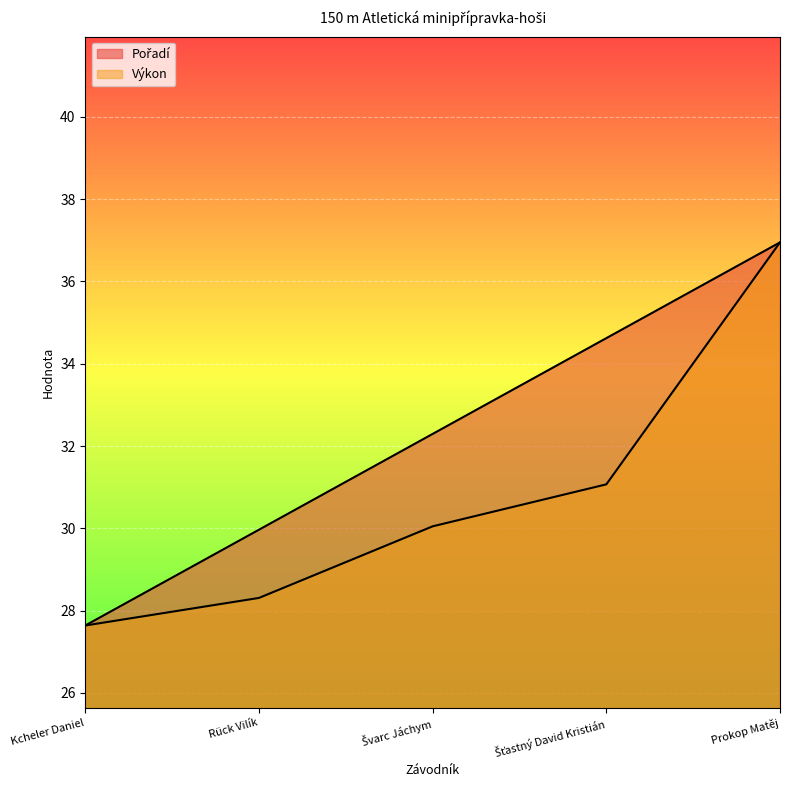

What is the maximum value shown in the chart?

37.0